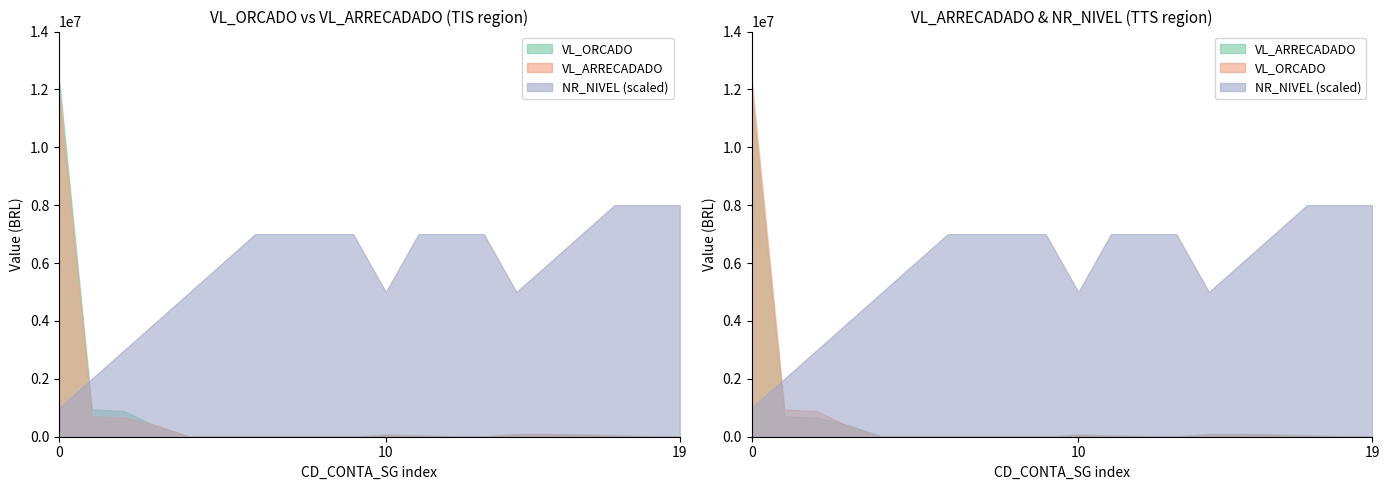

How many positive values does the VL_ORCADO series have?

14